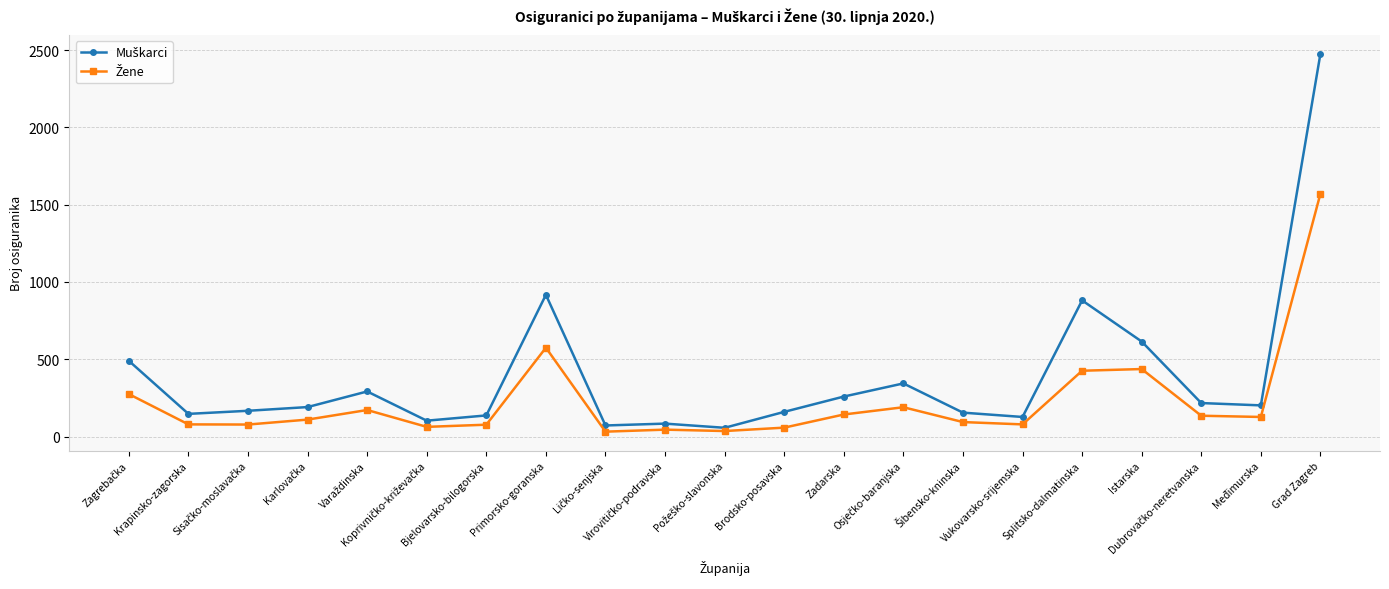

At how many categories does at least one series exceed 716?

3